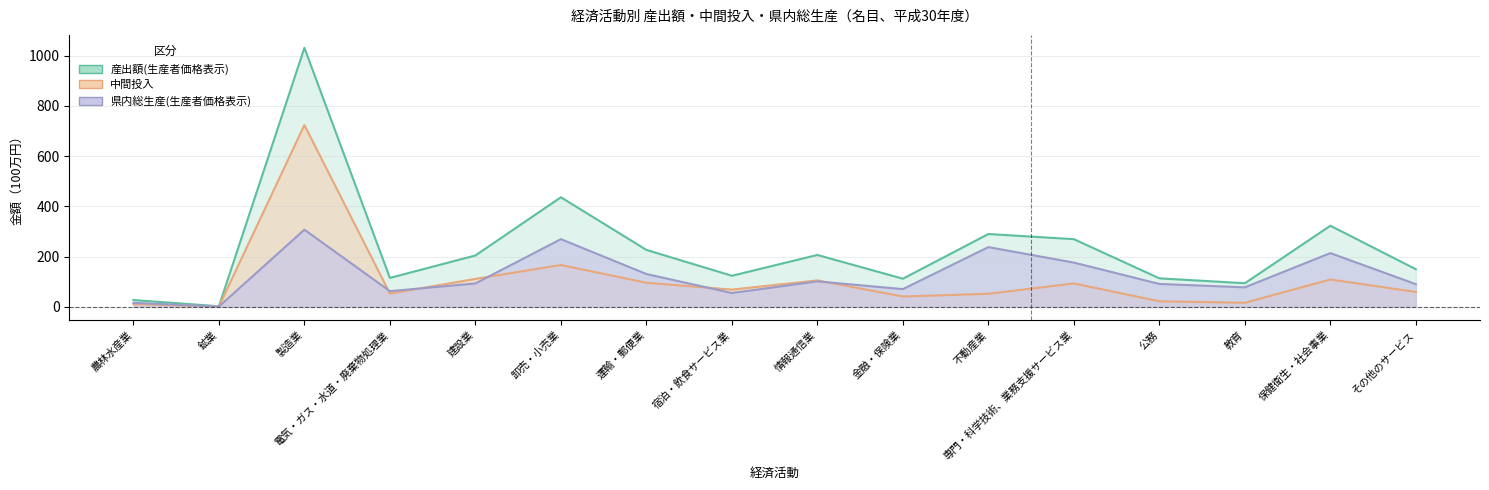

What is the difference between the maximum and minimum values in the 産出額(生産者価格表示) series?

1028.9